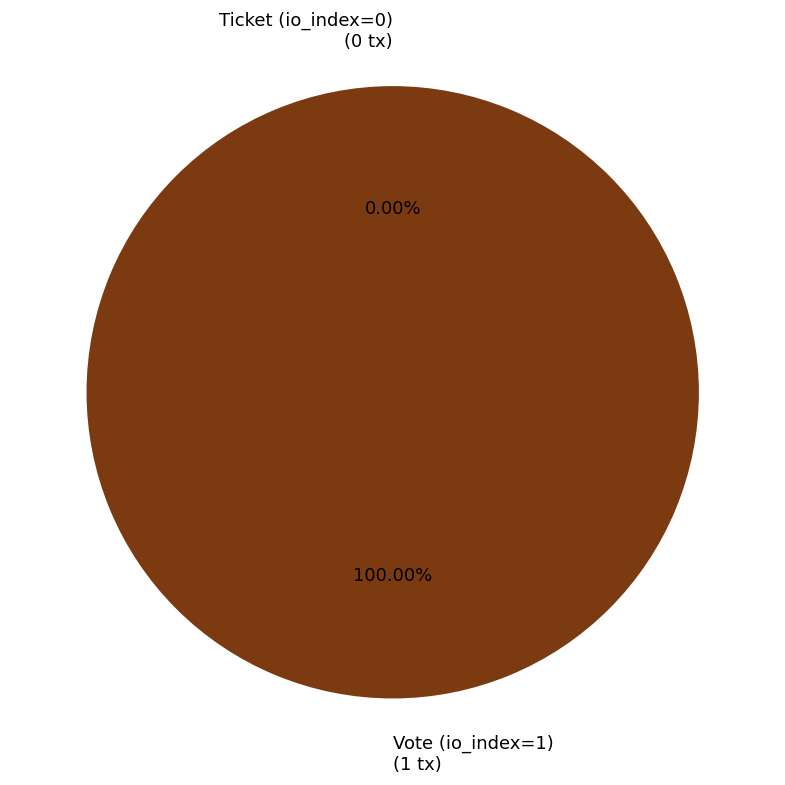

What is the majority slice?

Vote (io_index=1)